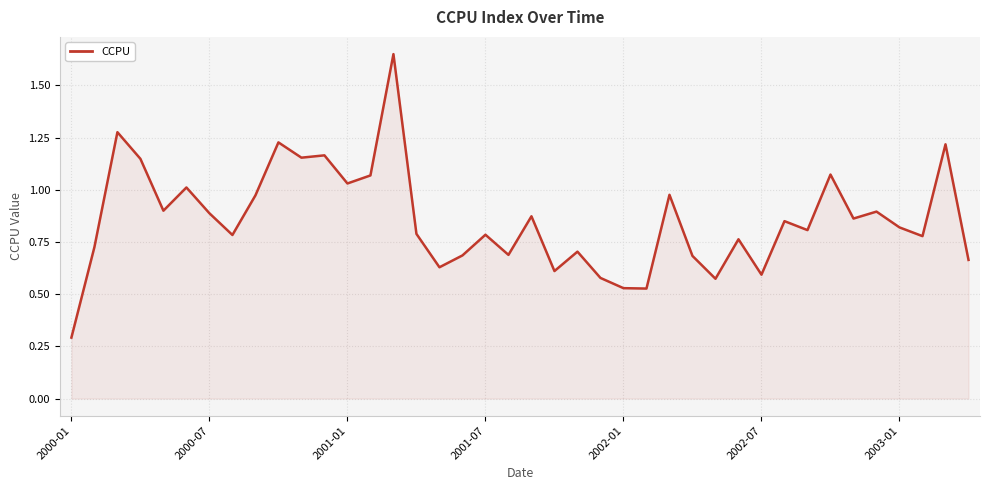

What is the smallest value displayed?

0.3